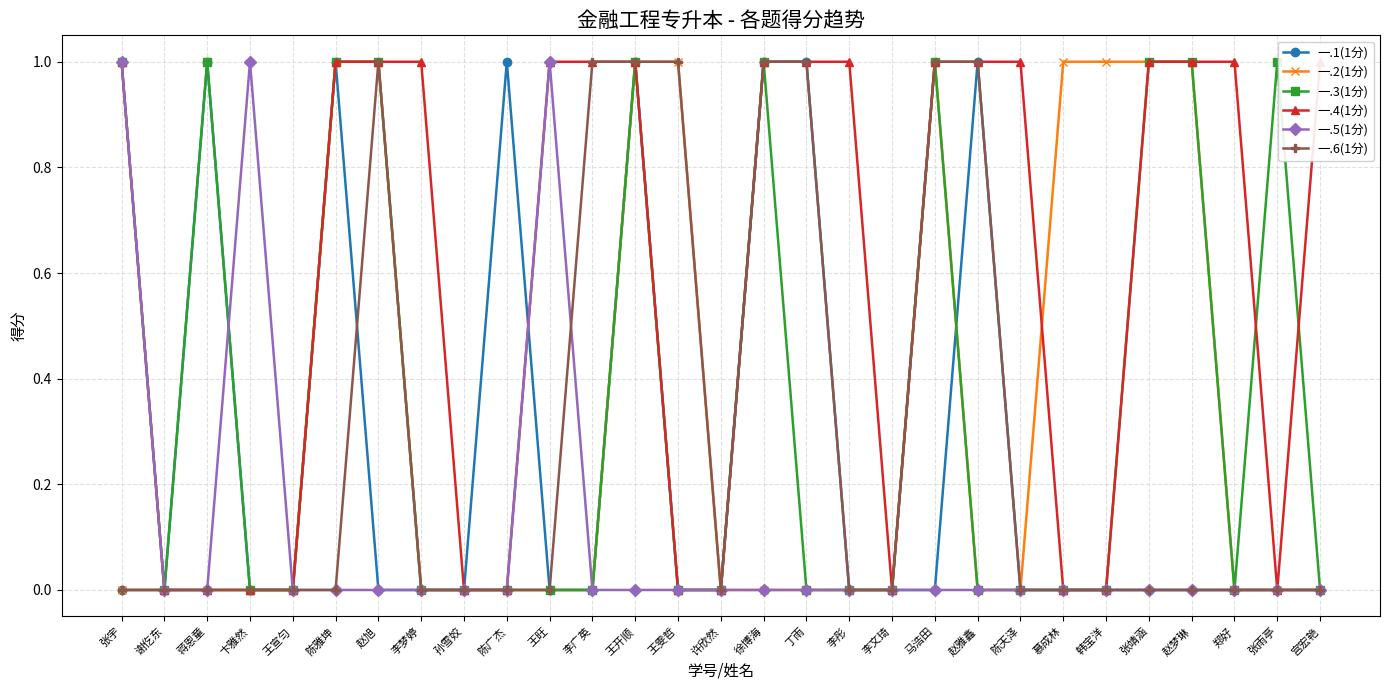

Rank the categories by 一.1(1分) value from highest to lowest.

蒋恩童, 陈雅坤, 陈广杰, 王开顺, 徐博海, 丁雨, 赵雅鑫, 张宇, 谢仡东, 卞雅然, 王宣匀, 赵旭, 李梦婷, 孙雪姣, 王旺, 李广英, 王雯哲, 许欣然, 李彤, 李文琦, 马浩田, 陈天泽, 慕成林, 韩宝洋, 张靖涵, 赵梦琳, 郑好, 张雨亭, 宫宏艳